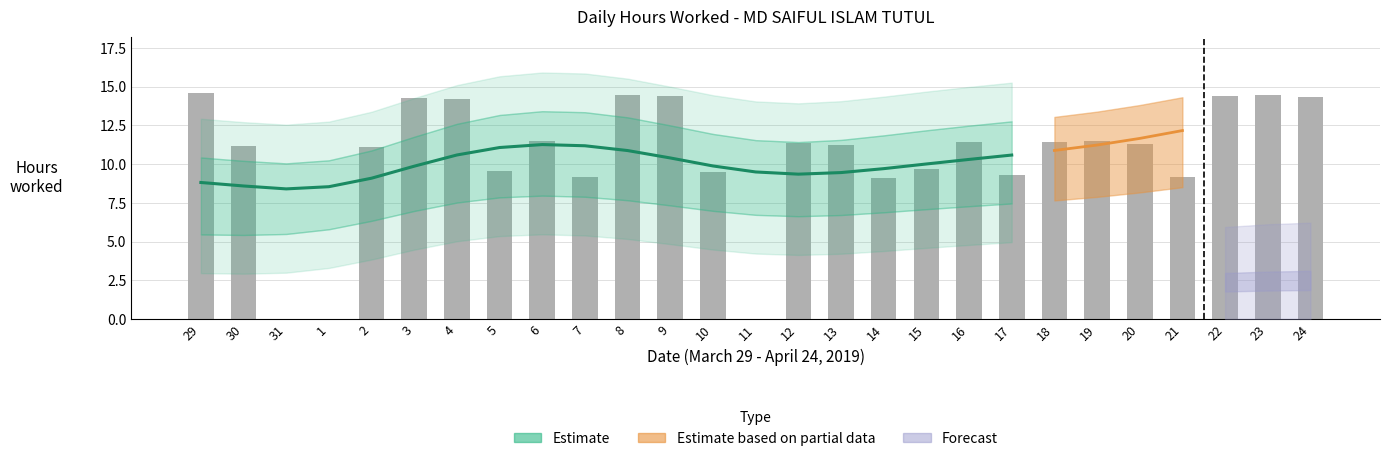

Between 15 and 11, which is larger?

15